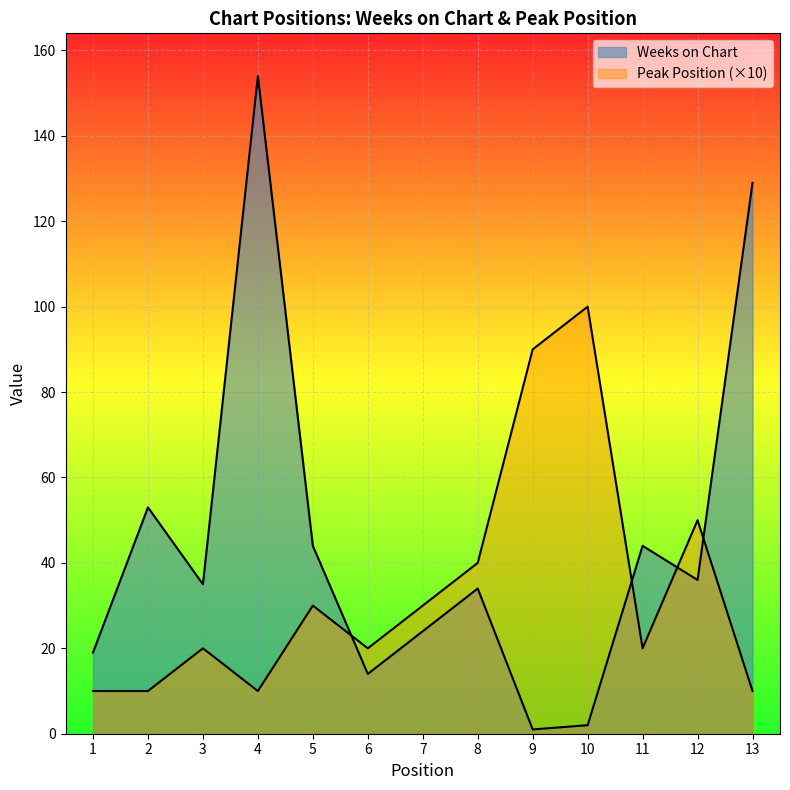

At which category does Peak Position reach its first local valley?

4